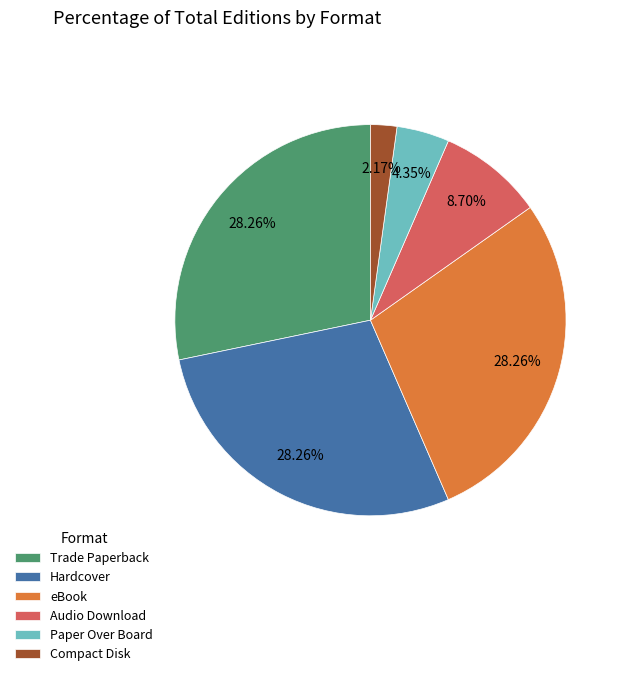

Is there any slice that represents more than half of the pie?

No